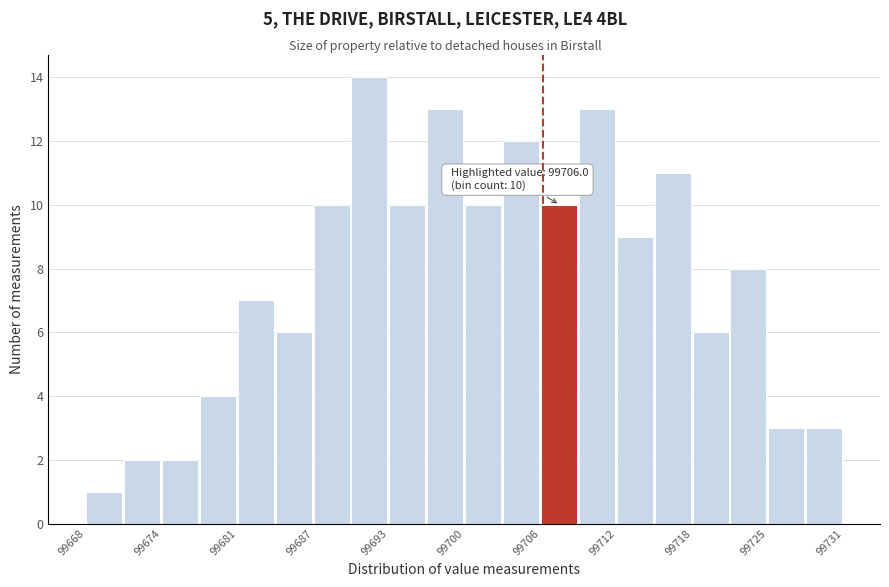

Around what value on the x-axis is the tallest bar? Give the approximate position of its centre, as read against the axis.

99692